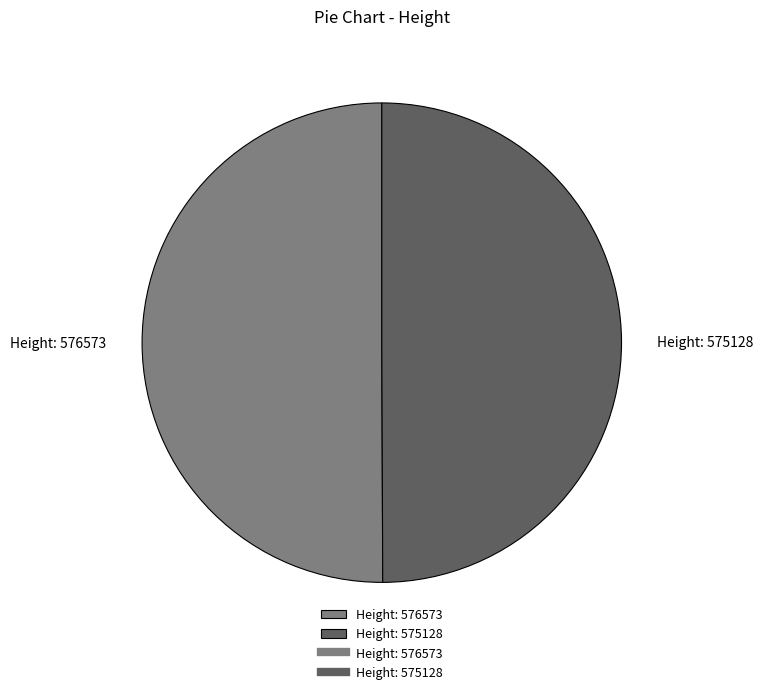

Do Height: 575128 and Height: 576573 together represent more than half of the pie?

Yes